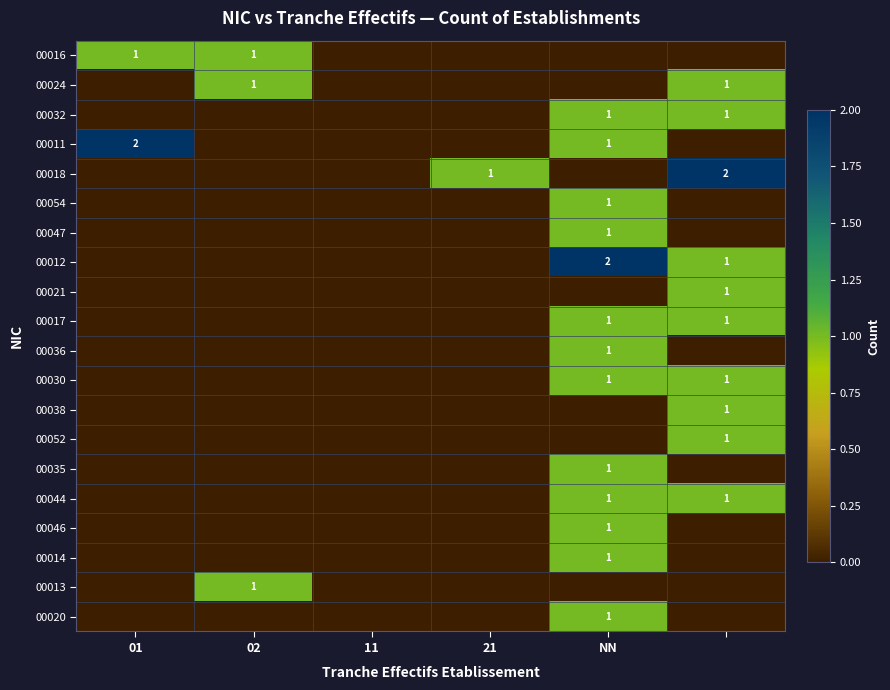

How many 00014 values are between 0 and 1?

6